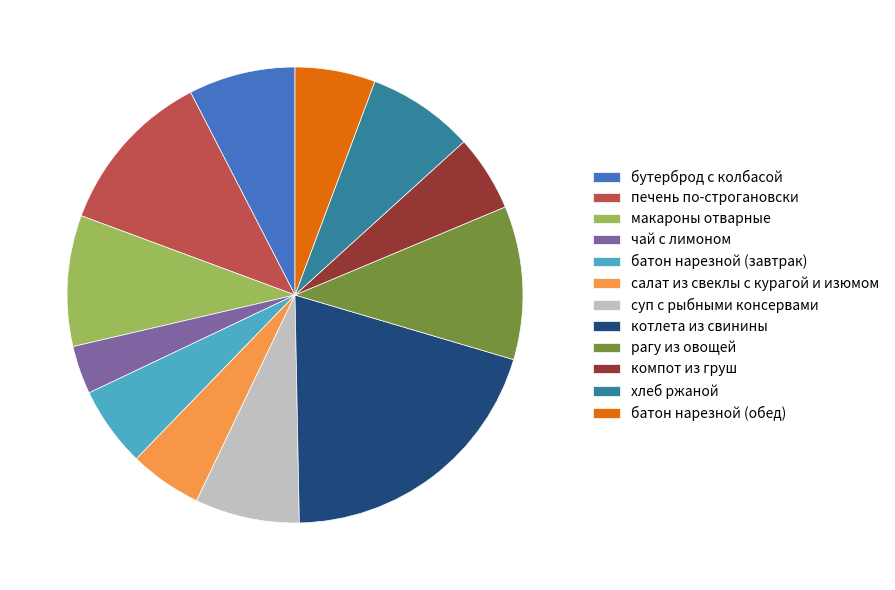

Between суп с рыбными консервами and котлета из свинины, which is larger?

котлета из свинины